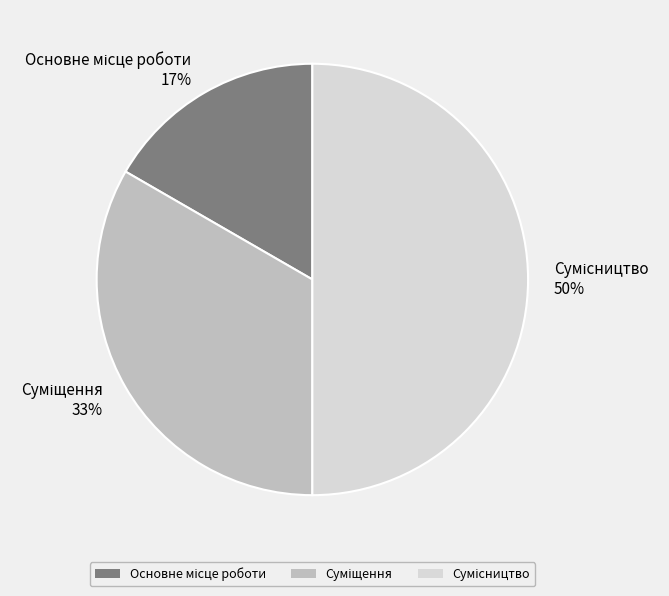

To the nearest percent, what is the average slice percentage?

33%